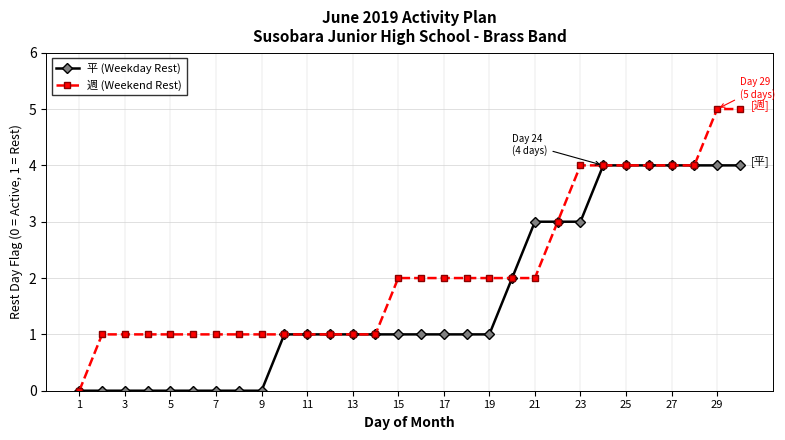

What is the value of the 週 (Weekend Rest) point at the 21st from the left?

2